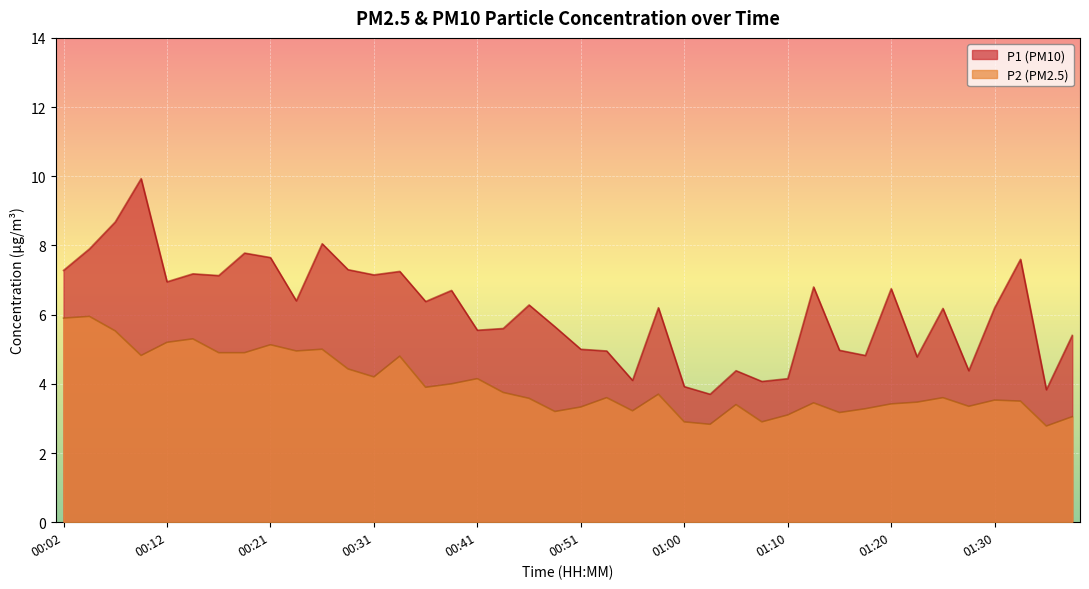

True or false: P2 has a value of 3.6 at 00:53.

True